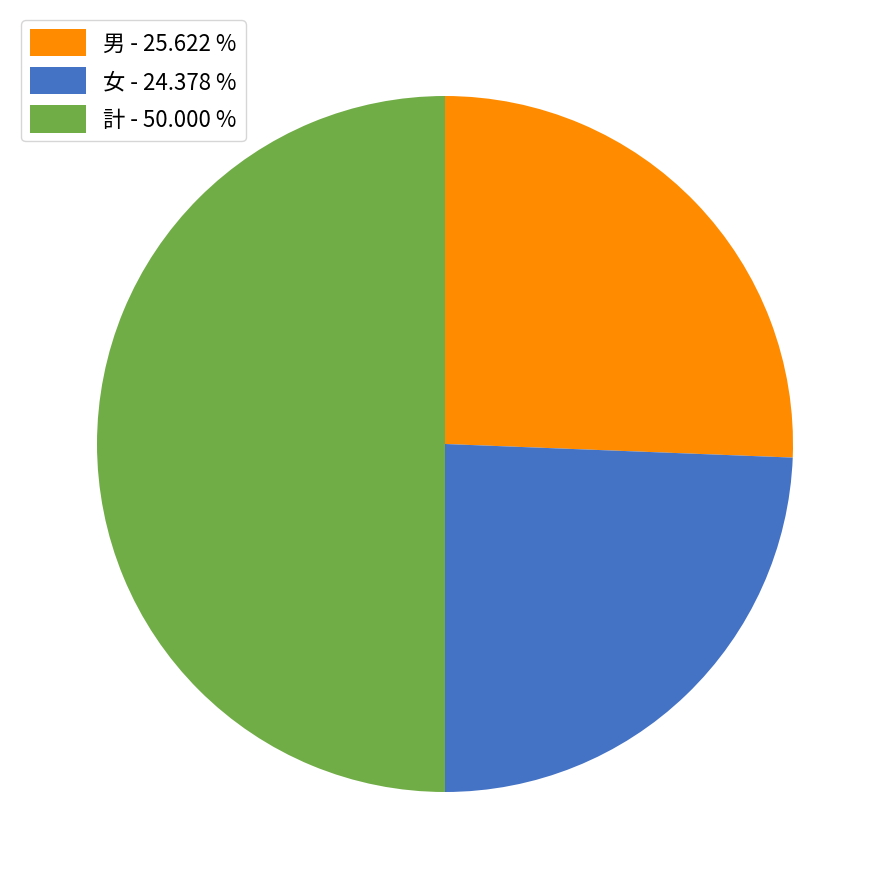

Combined, do 計 - 50.000 % and 女 - 24.378 % account for over 50%?

Yes